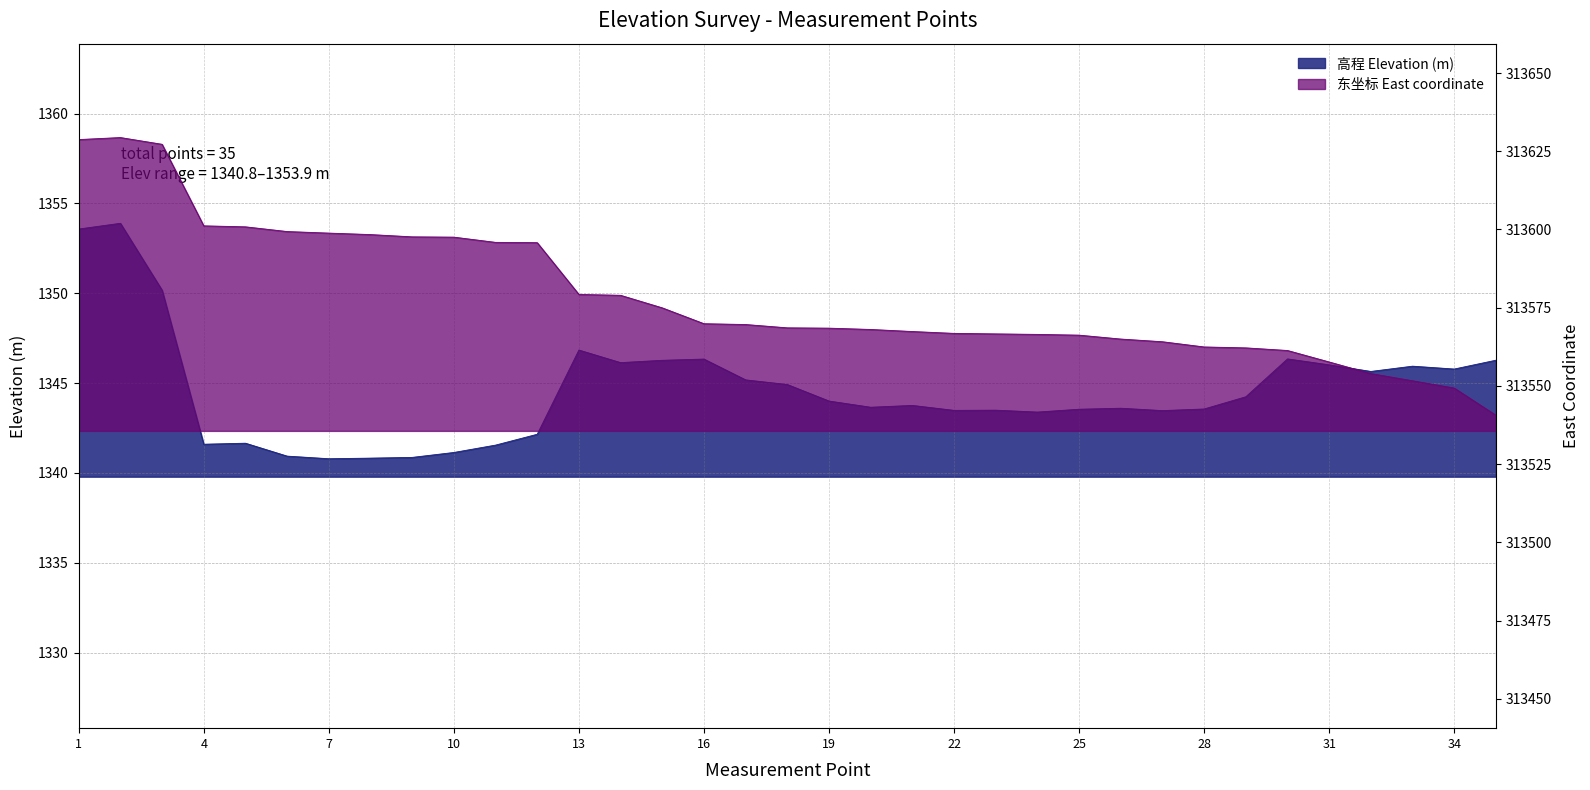

Reading left to right, what are all the values shown in this chart?

高程 Elevation (m): 1353.6	1353.9	1350.2	1341.6	1341.7	1340.9	1340.8	1340.8	1340.9	1341.1	1341.5	1342.2	1346.8	1346.1	1346.3	1346.3	1345.2	1344.9	1344.0	1343.7	1343.8	1343.5	1343.5	1343.4	1343.5	1343.6	1343.5	1343.6	1344.2	1346.3	1346.0	1345.6	1345.9	1345.8	1346.3
东坐标 East coordinate: 313628.7	313629.4	313627.2	313601.2	313600.8	313599.3	313598.8	313598.4	313597.6	313597.6	313595.9	313595.8	313579.2	313579.0	313575.0	313569.9	313569.6	313568.6	313568.5	313568.0	313567.4	313566.8	313566.6	313566.5	313566.2	313565.0	313564.1	313562.5	313562.2	313561.3	313557.7	313554.0	313551.6	313549.3	313540.6